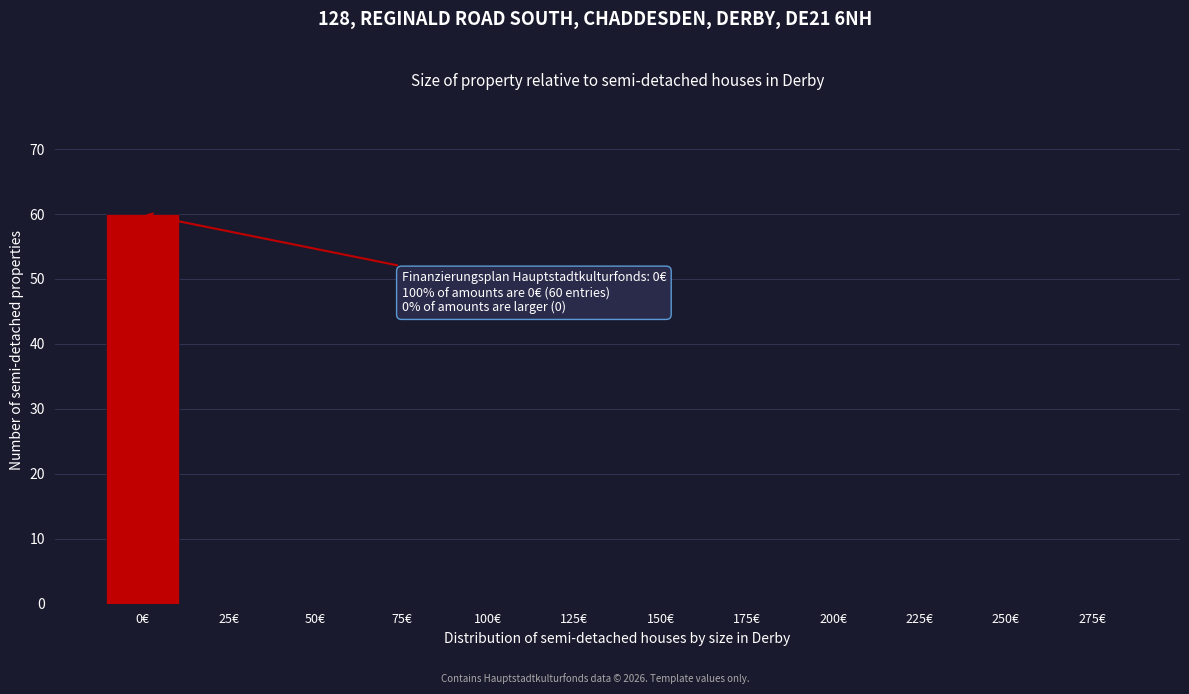

Reading left to right, list all the values displayed in this chart.

0€=60	25€=0	50€=0	75€=0	100€=0	125€=0	150€=0	175€=0	200€=0	225€=0	250€=0	275€=0